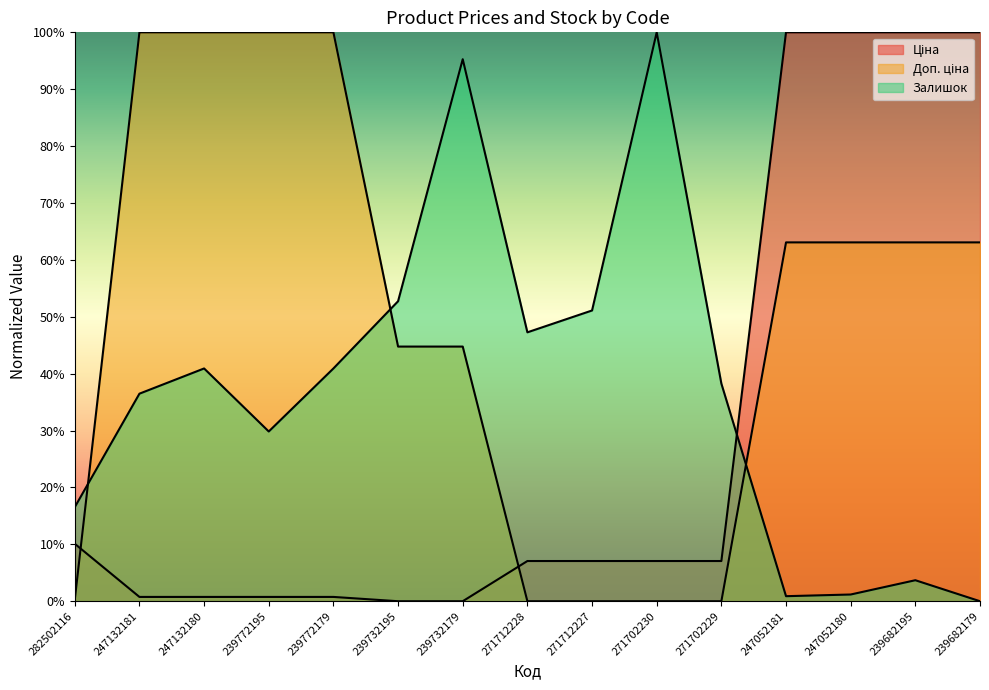

Reading left to right, what are all the values shown in this chart?

Ціна: 10.1	0.8	0.8	0.8	0.8	0.0	0.0	7.1	7.1	7.1	7.1	100.0	100.0	100.0	100.0
Доп. ціна: 0.3	100.0	100.0	100.0	100.0	44.8	44.8	0.0	0.0	0.0	0.0	63.1	63.1	63.1	63.1
Залишок: 16.5	36.5	40.9	29.8	40.9	52.7	95.3	47.3	51.1	100.0	38.3	0.9	1.2	3.7	0.0